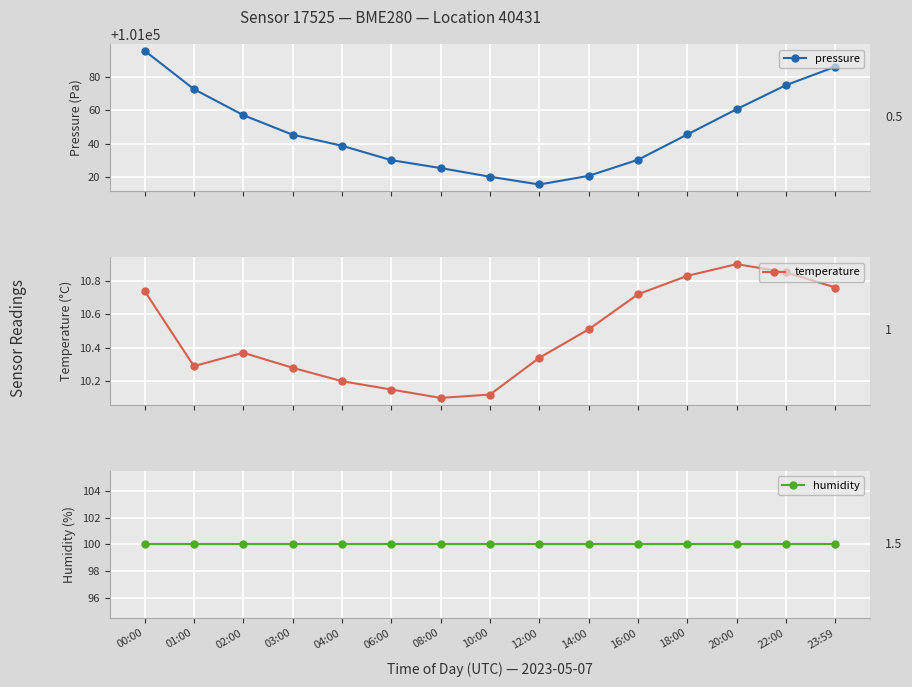

How many interior local peaks does the temperature series have?

2